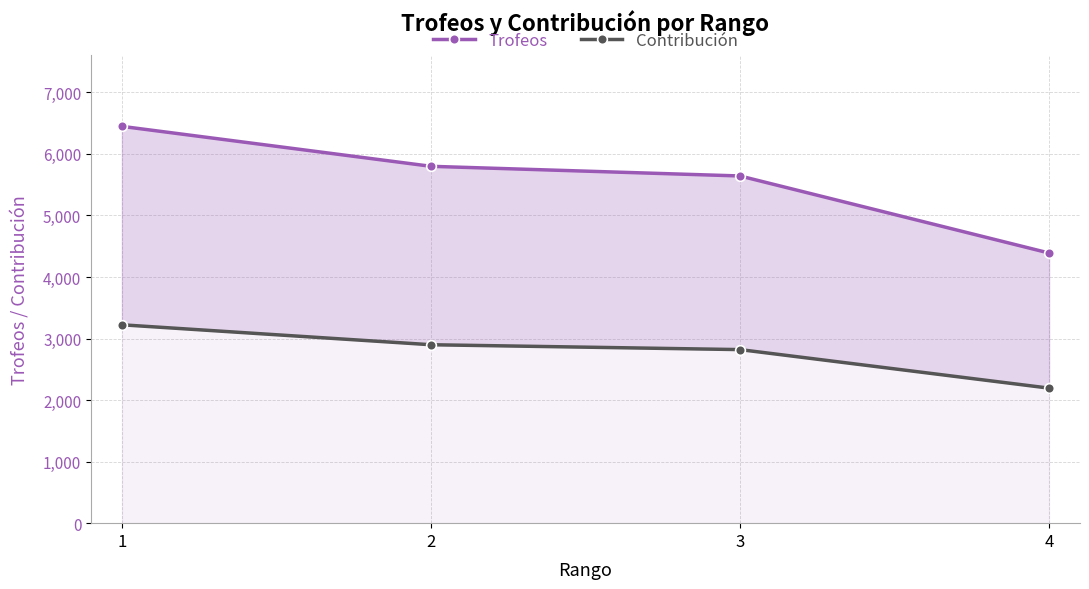

What are all the series names shown in the legend?

Trofeos, Contribución